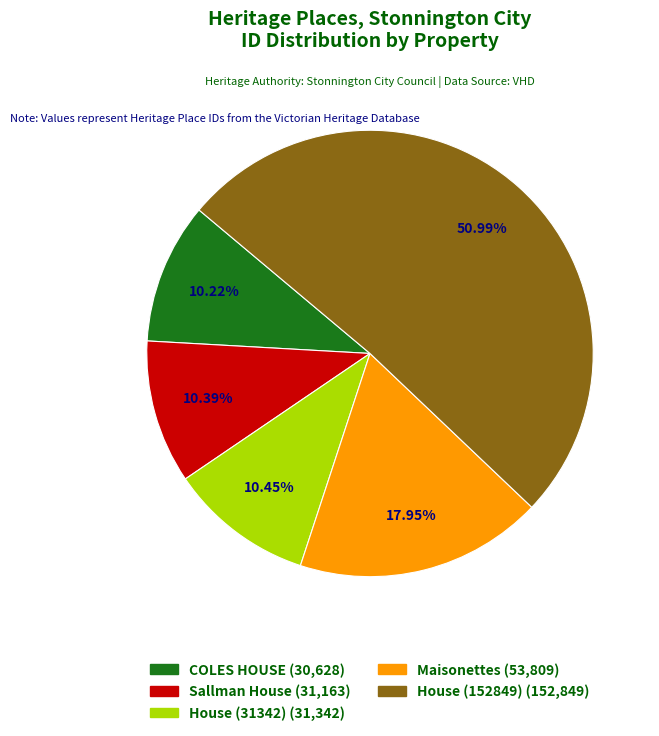

Count the number of slices in the pie.

5